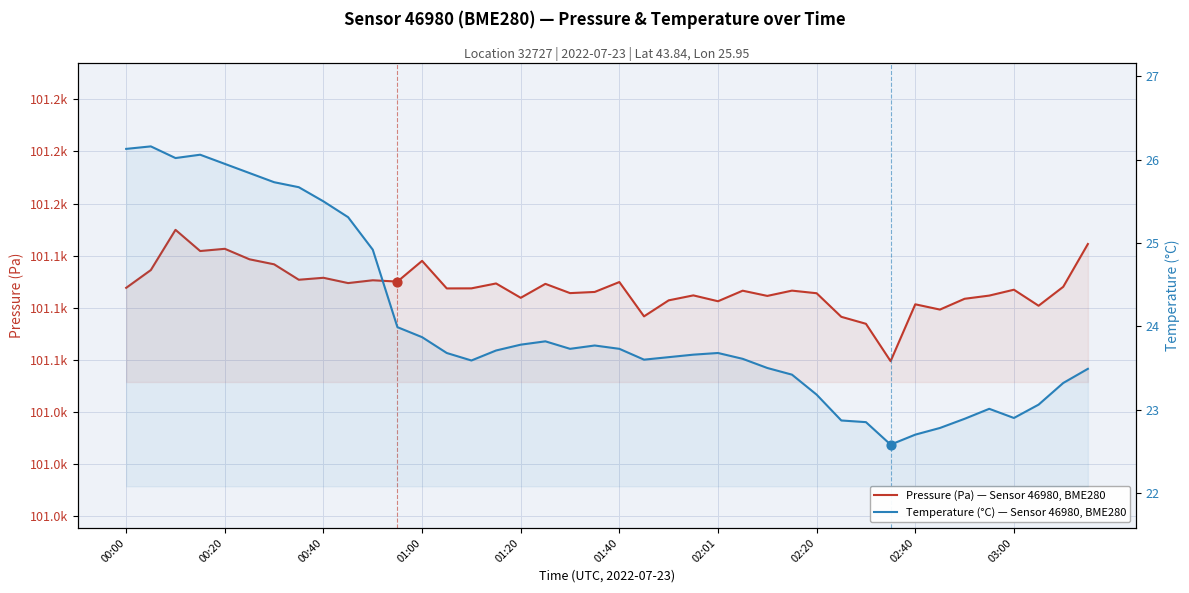

Is the value of Pressure (Pa) — Sensor 46980, BME280 at 02:40 greater than the value of Temperature (°C) — Sensor 46980, BME280 at 31?

Yes